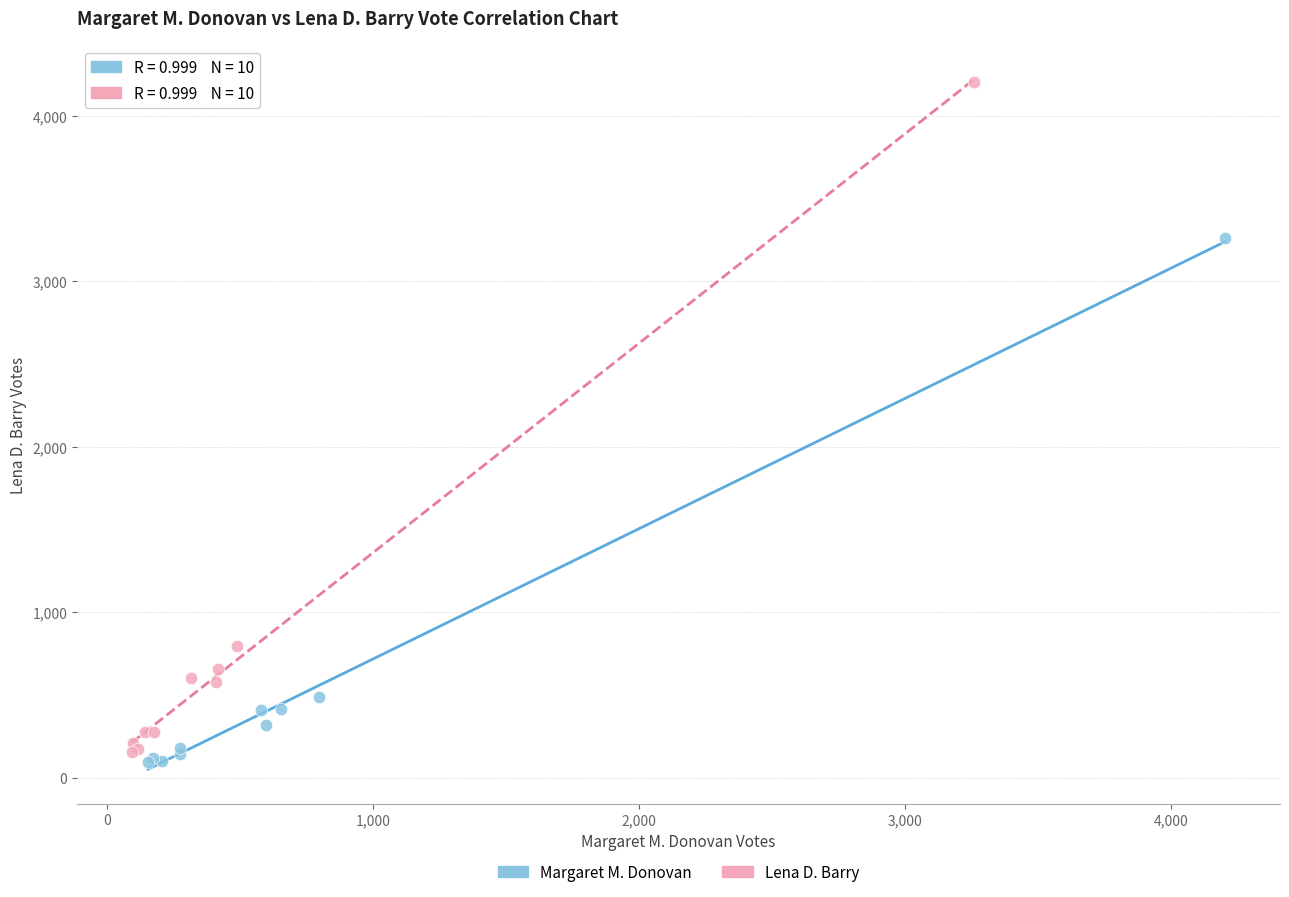

Which series has the widest spread of Y values?

Lena D. Barry